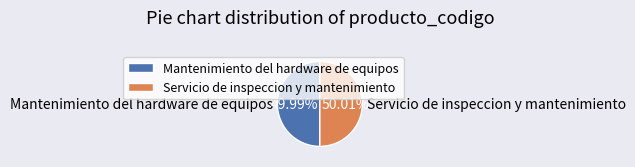

Does any single category account for the majority?

Yes